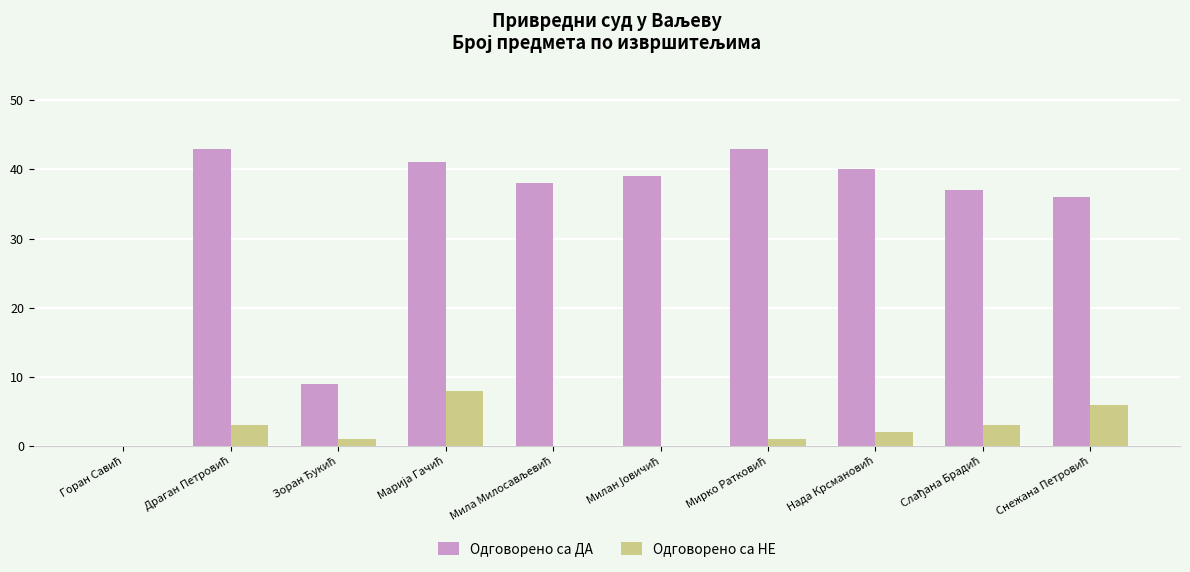

What is the greatest value displayed?

43